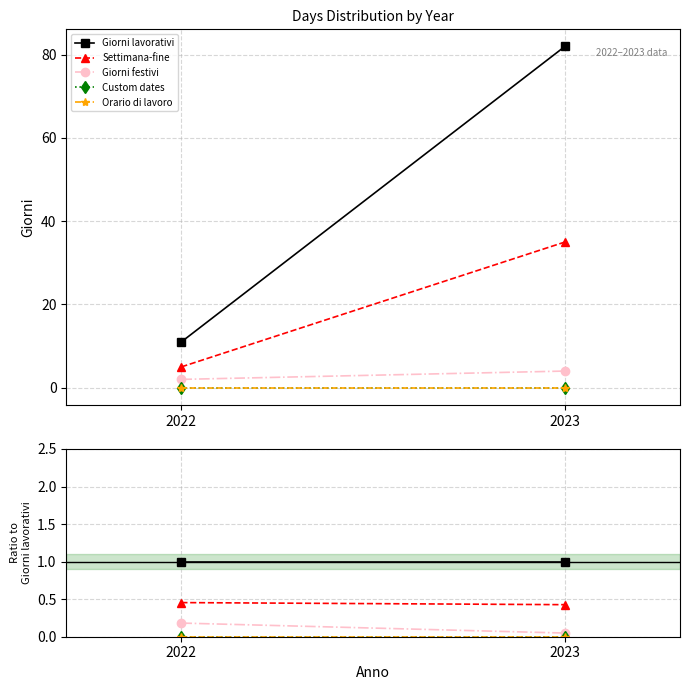

Which has a higher value, 2022 or 2023?

2022